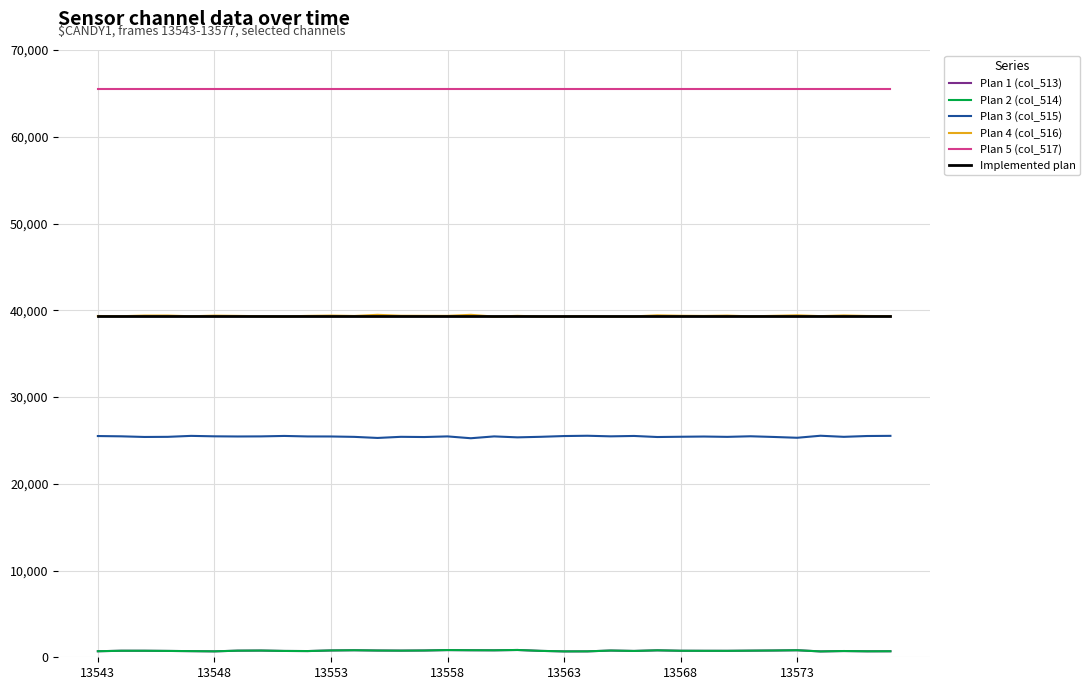

Which series has the largest total across all categories?

Plan 5 (col_517)